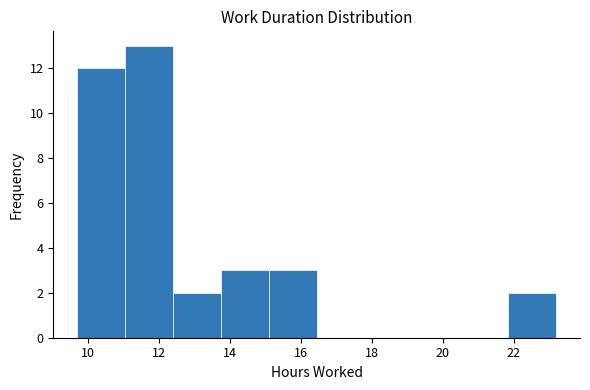

Reading left to right, list every bar in this chart as the range it spans on the x-axis followed by its height. Neither the bar edges nor the heights are printed on the chart, so give them approximately, as read against the axes.

9.8 to 11.0: 12
11.0 to 12.4: 13
12.4 to 13.8: 2
13.8 to 15.2: 3
15.2 to 16.4: 3
16.4 to 17.8: 0
17.8 to 19.2: 0
19.2 to 20.4: 0
20.4 to 21.8: 0
21.8 to 23.2: 2